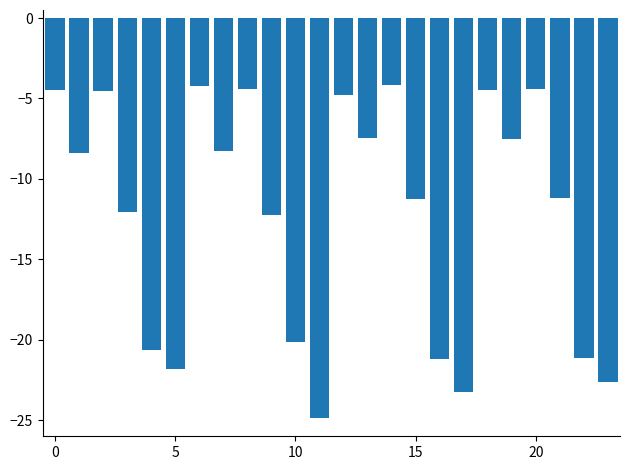

Does the chart contain any negative values?

Yes